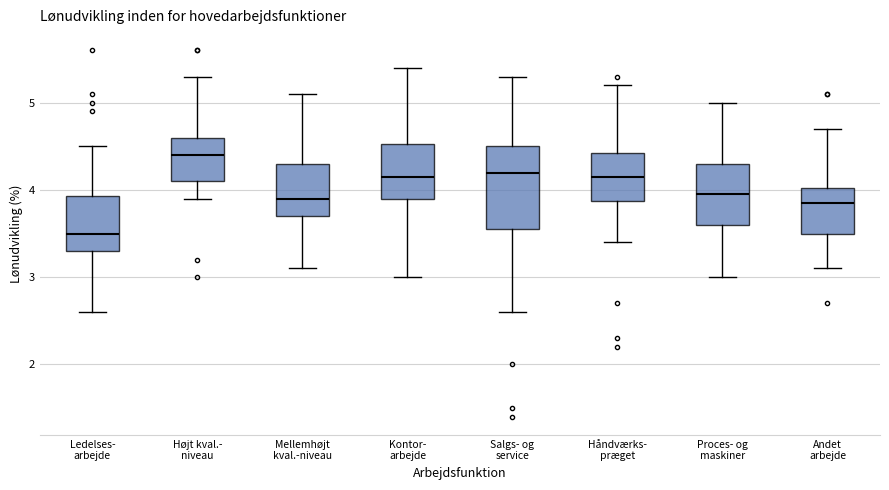

Reading left to right, transcribe this box plot: for each box, give where its median line is, the range the box spans, and where its two whiskers end, as read against the y-axis. The values are not printed on the chart, so give them approximately, as read against the axis.

Ledelses- arbejde: median 3.5, box 3.3 to 3.9, whiskers 2.6 to 4.5
Højt kval.- niveau: median 4.4, box 4.1 to 4.6, whiskers 3.9 to 5.3
Mellemhøjt kval.-niveau: median 3.9, box 3.7 to 4.3, whiskers 3.1 to 5.1
Kontor- arbejde: median 4.2, box 3.9 to 4.5, whiskers 3.0 to 5.4
Salgs- og service: median 4.2, box 3.6 to 4.5, whiskers 2.6 to 5.3
Håndværks- præget: median 4.2, box 3.9 to 4.4, whiskers 3.4 to 5.2
Proces- og maskiner: median 4.0, box 3.6 to 4.3, whiskers 3.0 to 5.0
Andet arbejde: median 3.9, box 3.5 to 4.0, whiskers 3.1 to 4.7